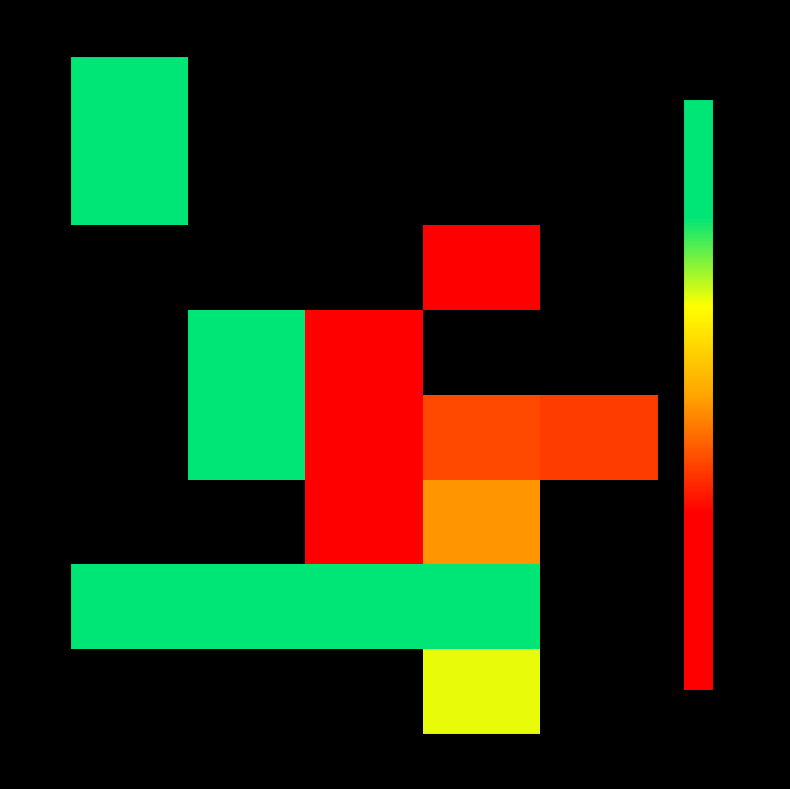

Read the 1264 value at -86.

97386.7